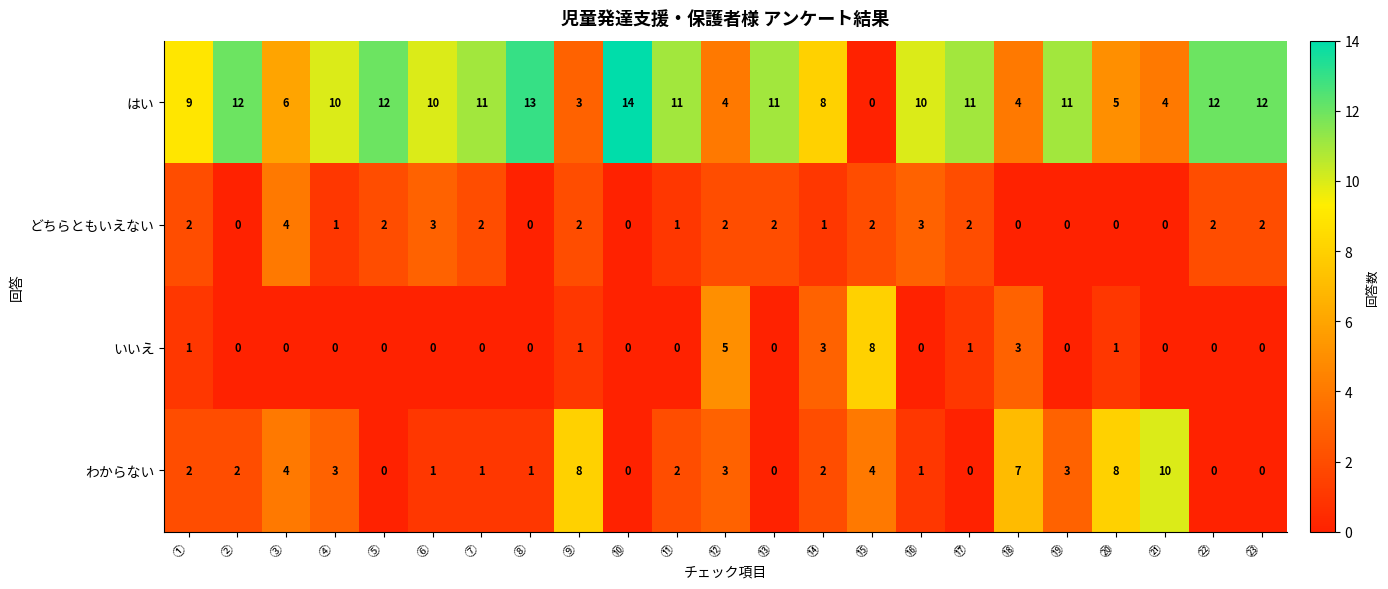

How many data points does each series have?

23